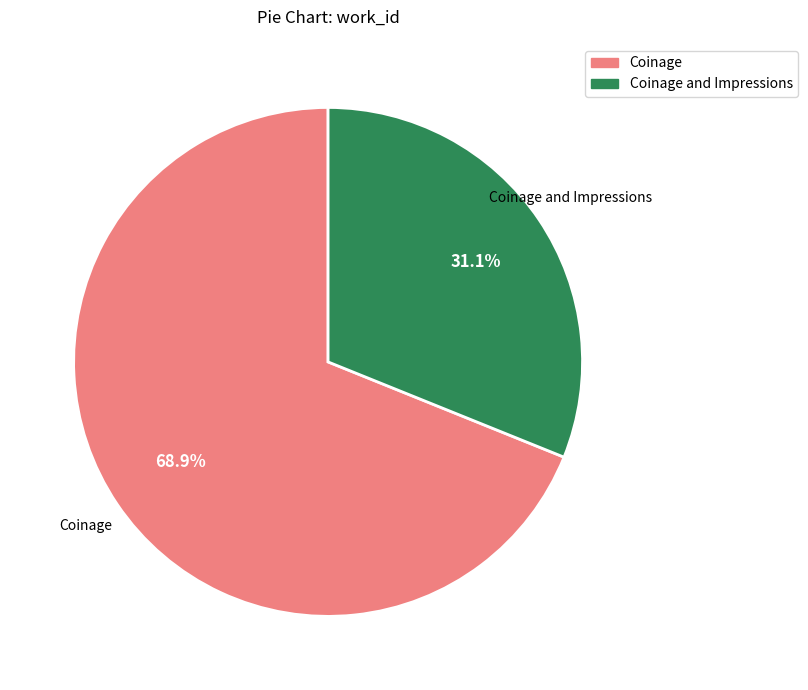

To the nearest percent, what portion does Coinage and Impressions represent?

31%